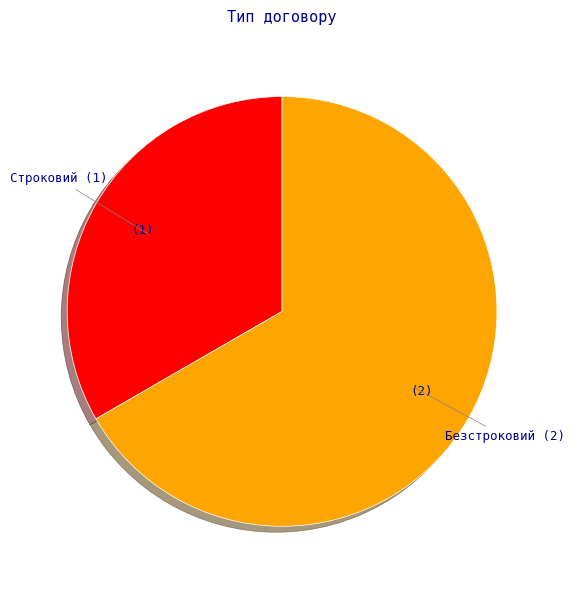

Which has a higher value, Строковий or Безстроковий?

Безстроковий